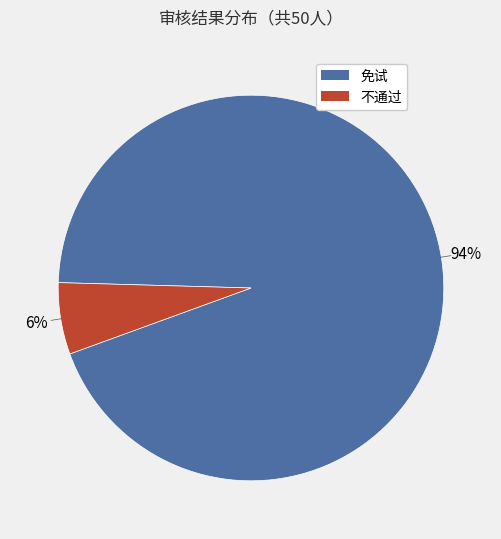

Count the number of slices in the pie.

2